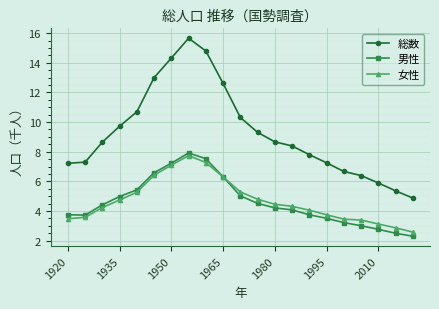

True or false: 男性 and 総数 intersect in this chart.

False